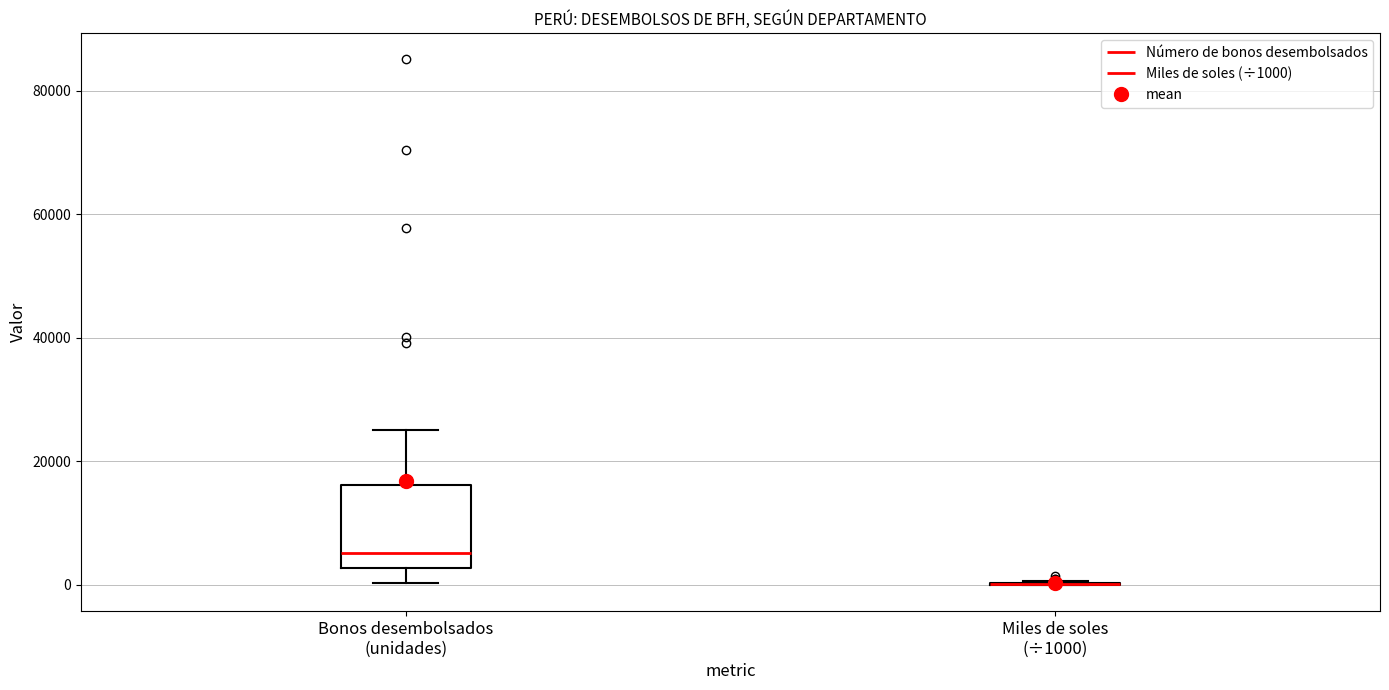

Reading left to right, read every box against the y-axis: the position of its median line, the range the box covers, and the ends of its whiskers. The values are not printed on the chart, so give them approximately, as read against the axis.

Bonos desembolsados (unidades): median 6000, box 2000 to 16000, whiskers 0 to 26000
Miles de soles (÷1000): box collapsed to a line at 0, whiskers 0 to 0